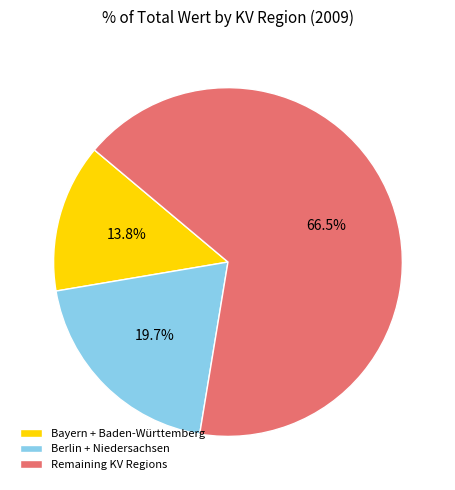

Is there any slice that represents more than half of the pie?

Yes